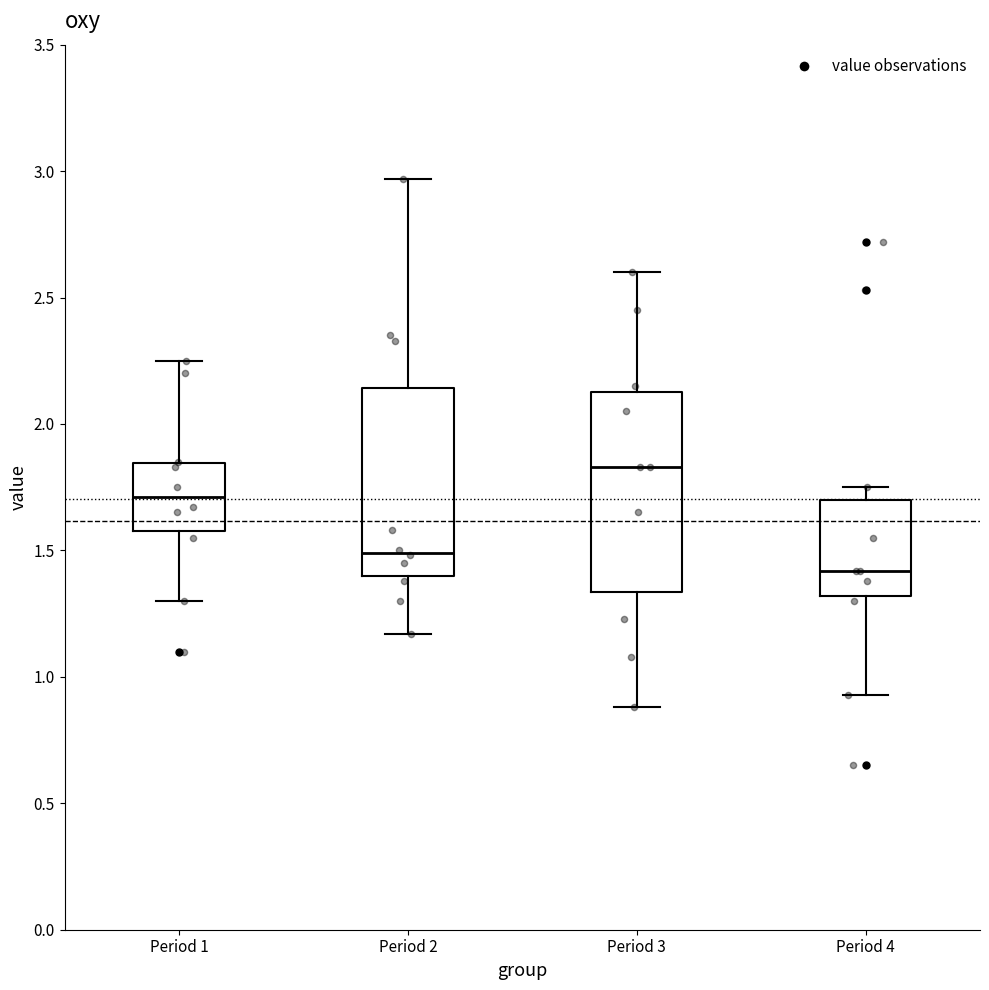

Reading left to right, transcribe this box plot: for each box, give where its median line is, the range the box spans, and where its two whiskers end, as read against the y-axis. The values are not printed on the chart, so give them approximately, as read against the axis.

Period 1: median 1.70, box 1.60 to 1.85, whiskers 1.30 to 2.25
Period 2: median 1.50, box 1.40 to 2.15, whiskers 1.15 to 2.95
Period 3: median 1.85, box 1.35 to 2.15, whiskers 0.90 to 2.60
Period 4: median 1.40, box 1.30 to 1.70, whiskers 0.95 to 1.75